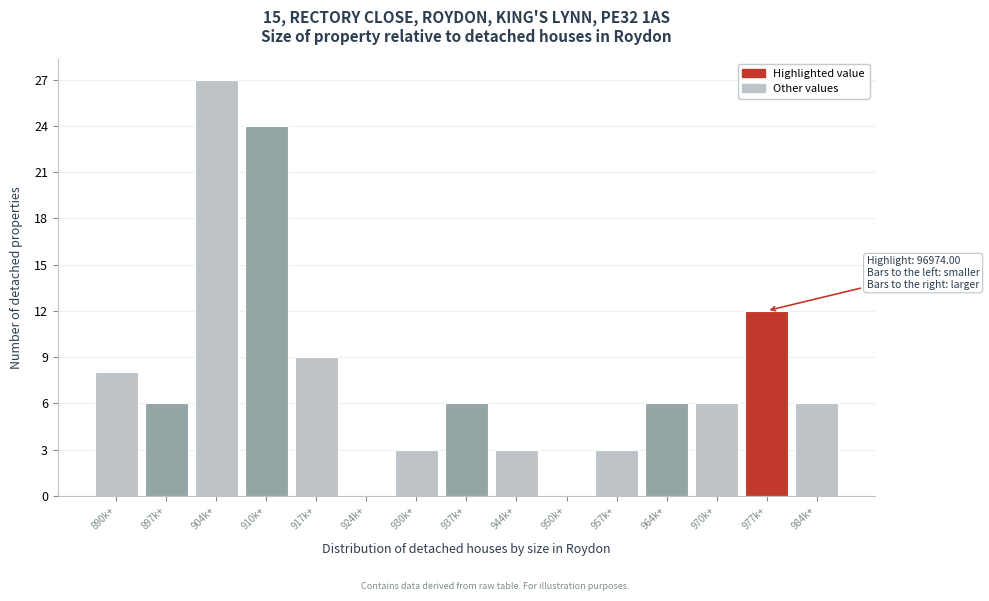

Reading left to right, transcribe all the data shown in this chart.

890k+=8	897k+=6	904k+=27	910k+=24	917k+=9	924k+=0	930k+=3	937k+=6	944k+=3	950k+=0	957k+=3	964k+=6	970k+=6	977k+=12	984k+=6